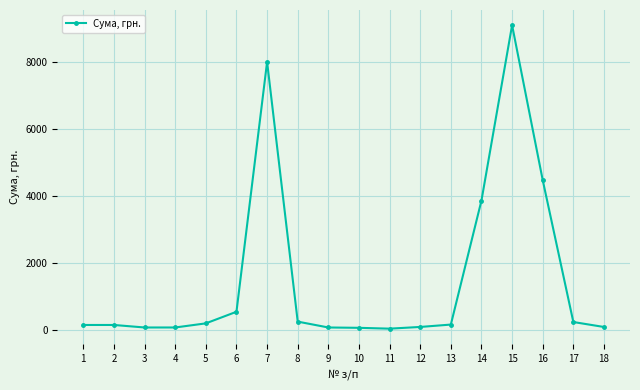

Is this an area chart (filled region under the line)?

No